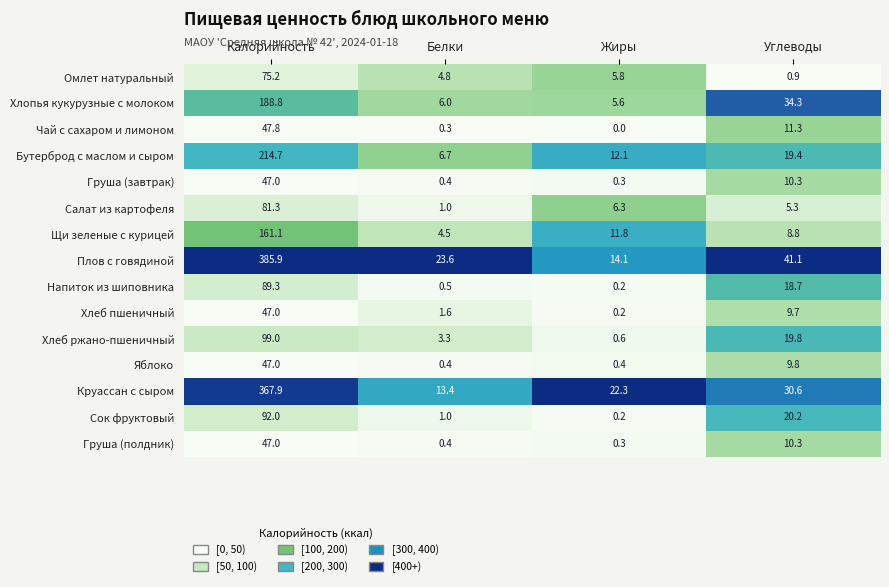

Between Белки and Углеводы, which series saw the biggest shift?

Хлопья кукурузные с молоком